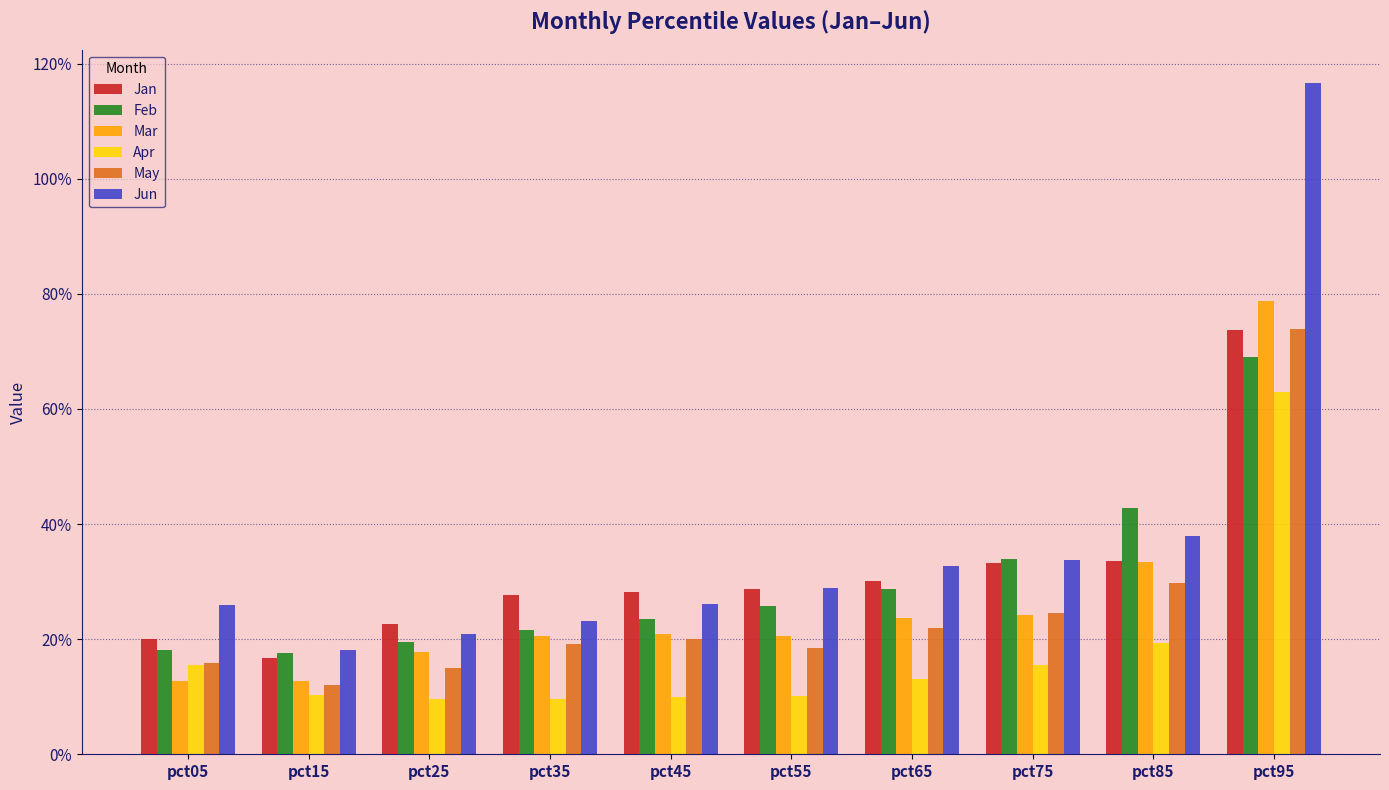

At which label does Feb reach its peak?

pct95